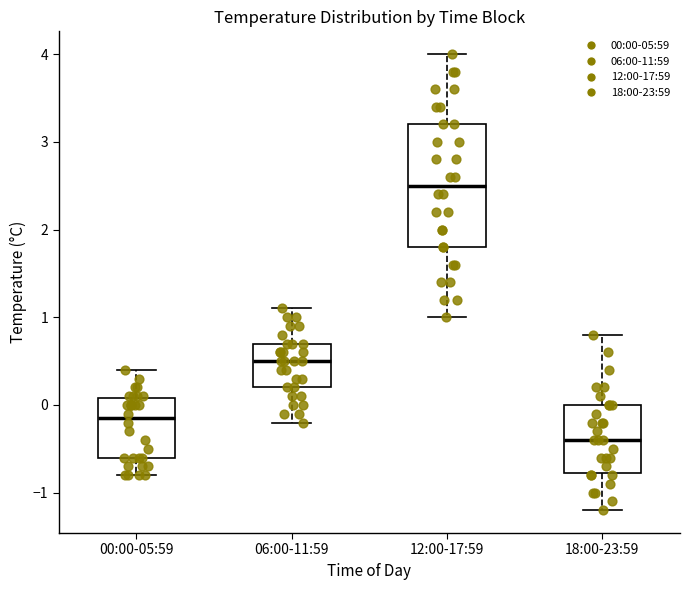

Which box is the tallest, from its lower edge to its upper edge?

12:00-17:59